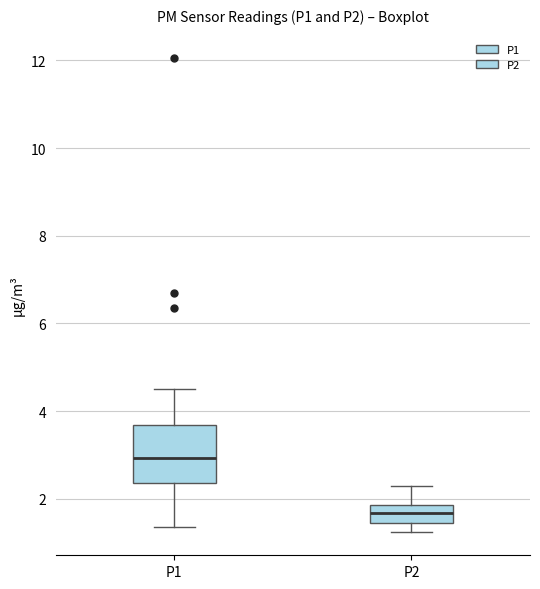

Where does the lower whisker of the box for P1 end on the y-axis? The values are not printed on the chart, so give them approximately, as read against the axis.

1.4